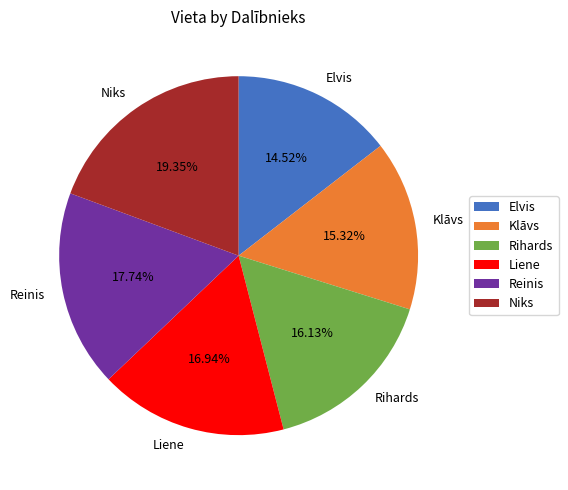

Does Niks account for over 50% of the chart?

No